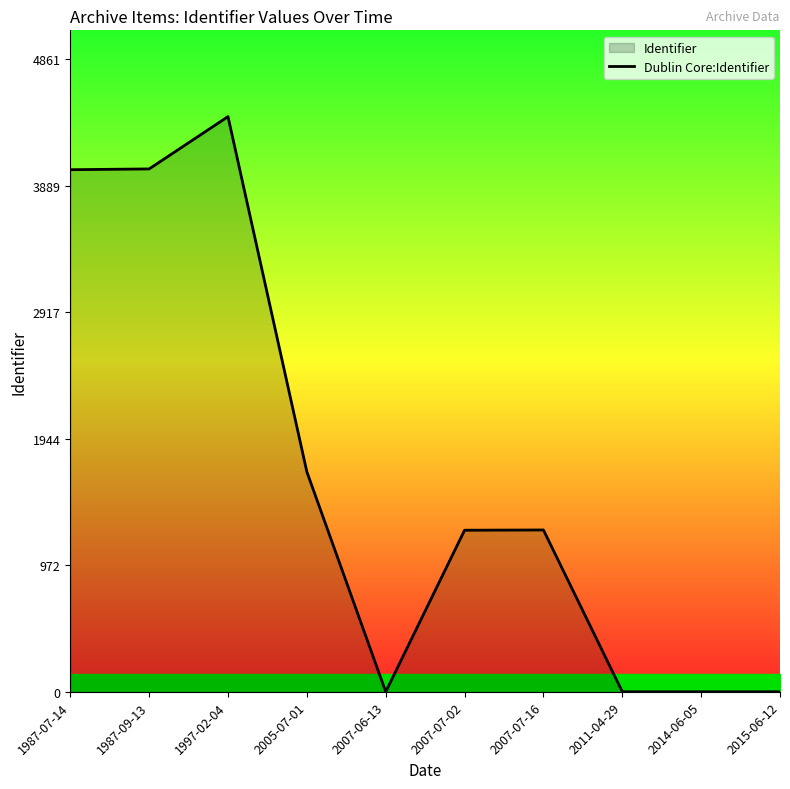

What is the difference between the second highest and second lowest values?

4017